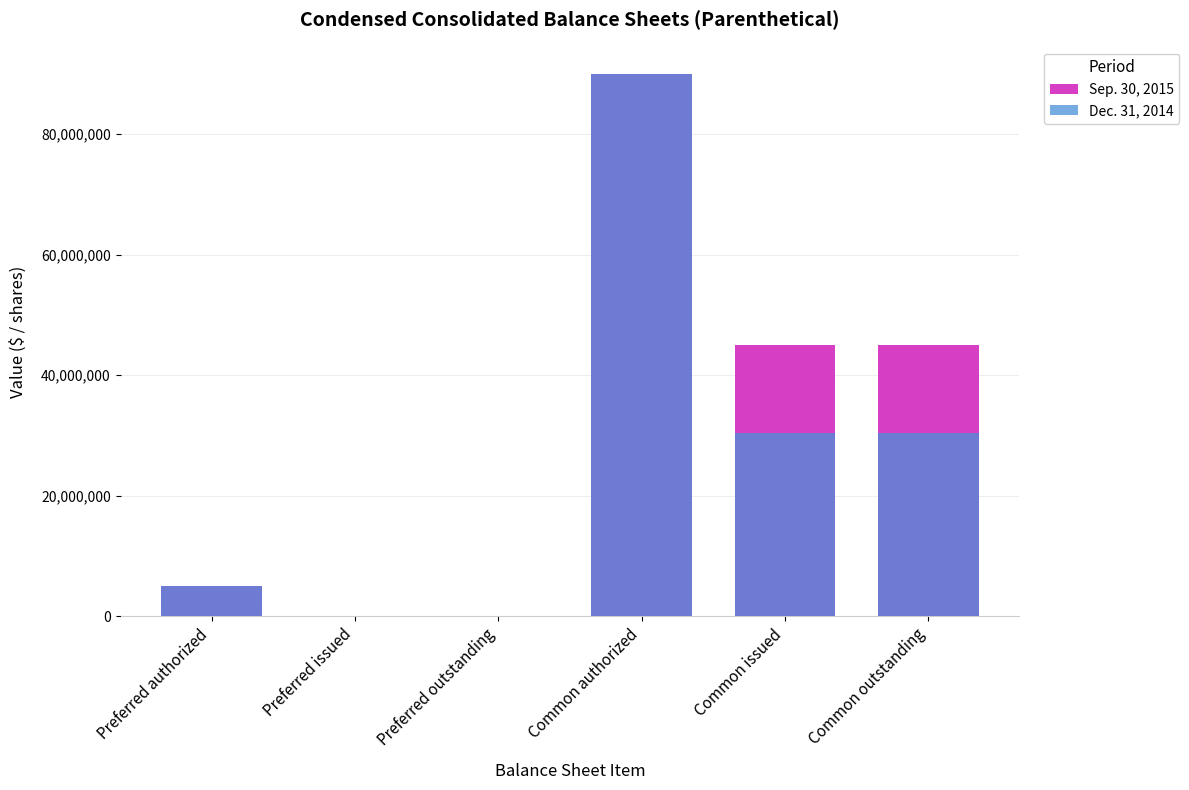

What position from the left is Common issued?

5